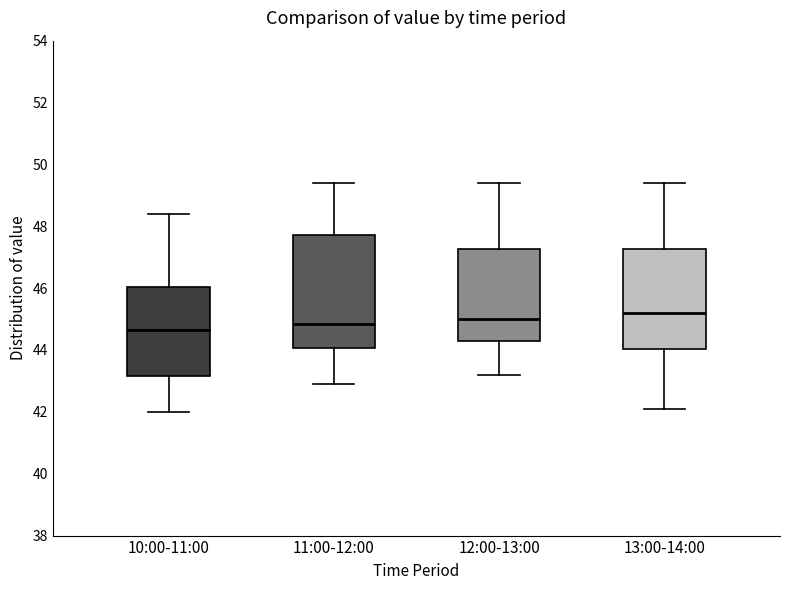

Where does the upper whisker of the box for 12:00-13:00 end on the y-axis? The values are not printed on the chart, so give them approximately, as read against the axis.

49.4